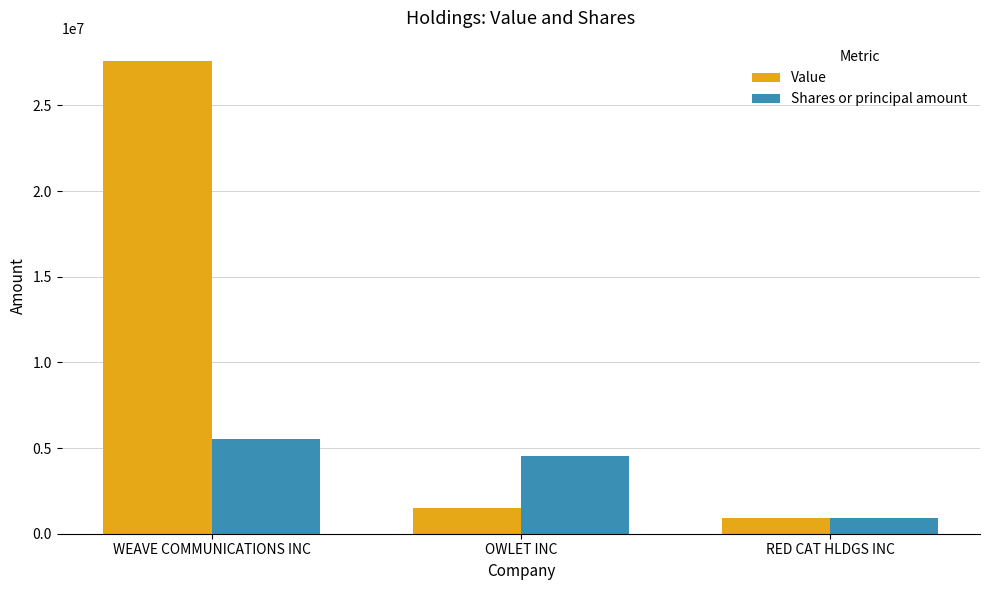

What is the label of the 2nd bar from the left?

OWLET INC